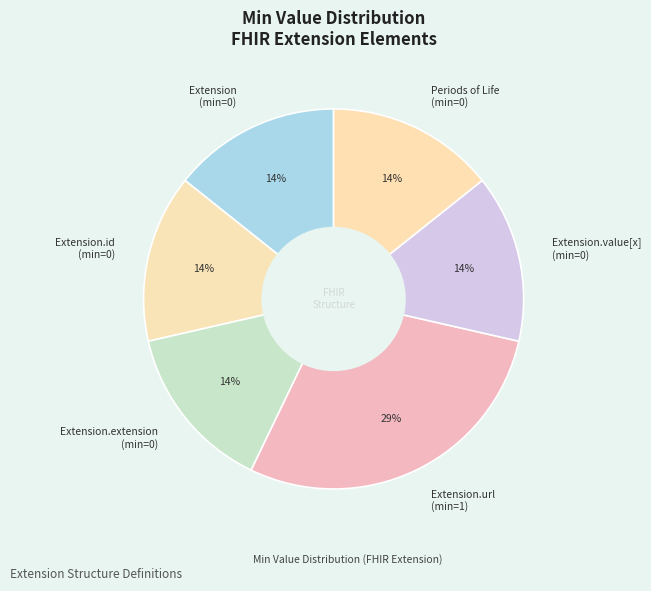

To the nearest percent, what is the average slice percentage?

17%